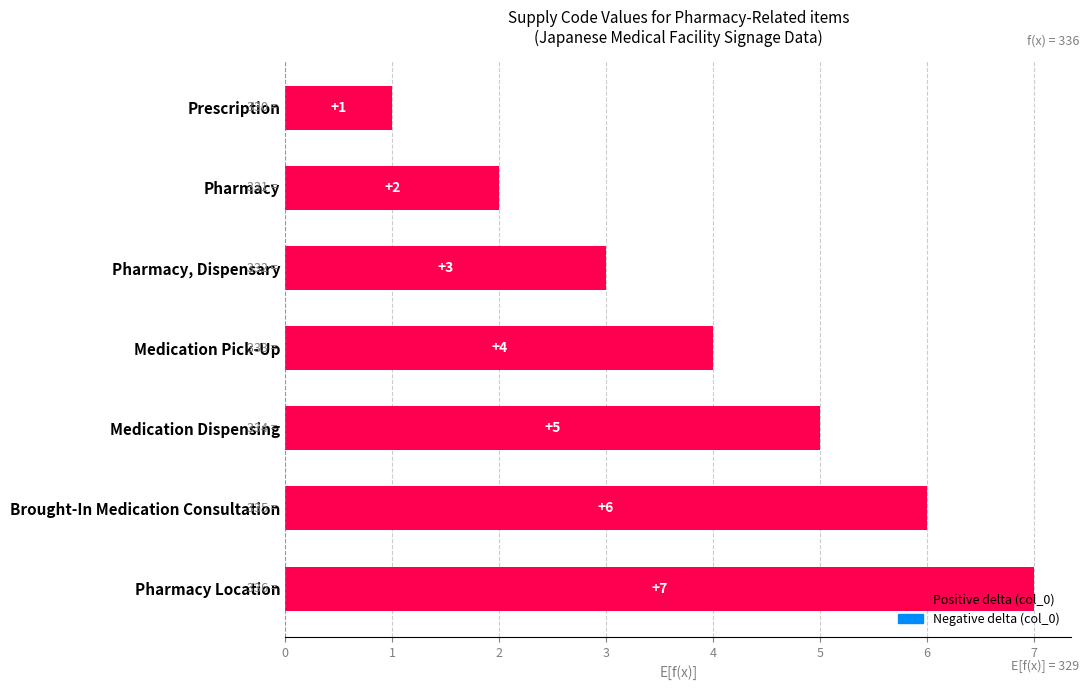

What is the change in value from Medication Dispensing to Brought-In Medication Consultation?

+1